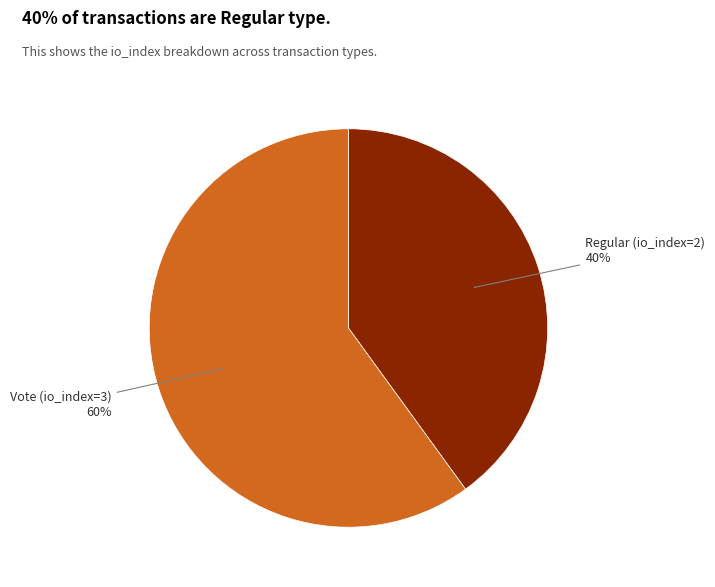

Is there a majority slice in this chart?

Yes